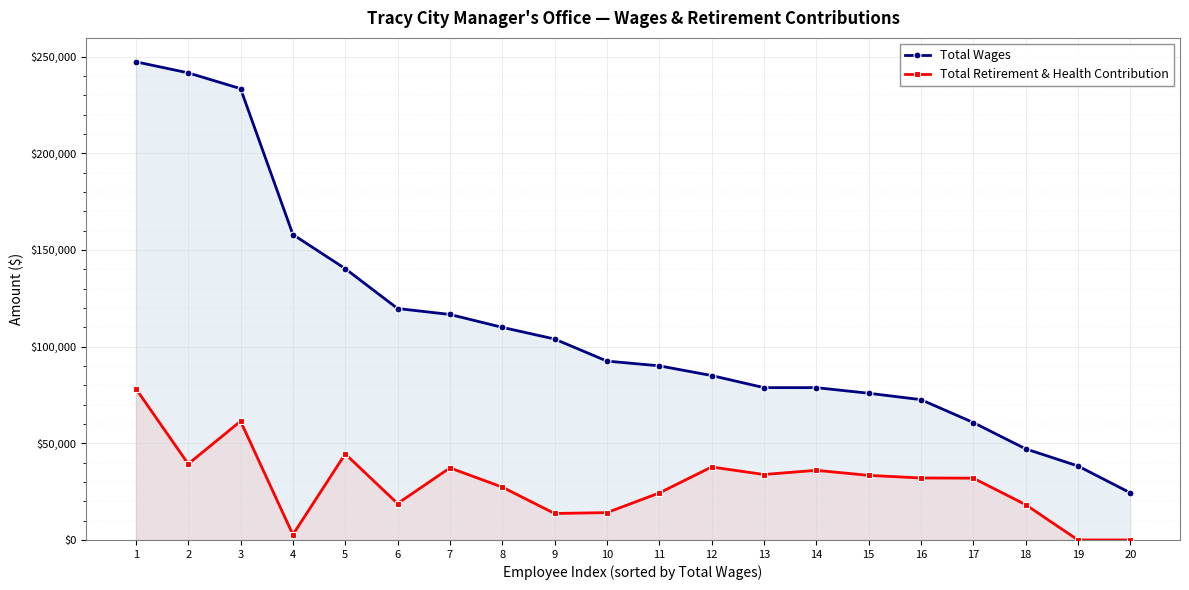

True or false: Total Wages has more than 0 points higher than both neighbors.

False